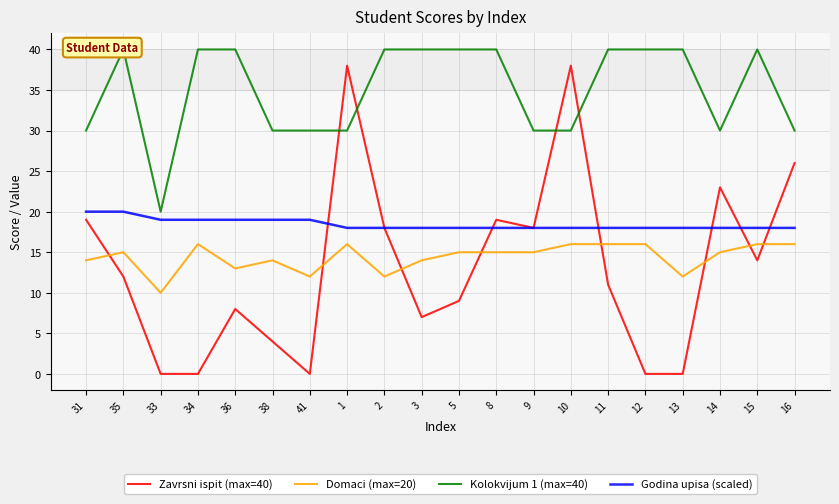

What are all the series names shown in the legend?

Zavrsni ispit (max=40), Domaci (max=20), Kolokvijum 1 (max=40), Godina upisa (scaled)